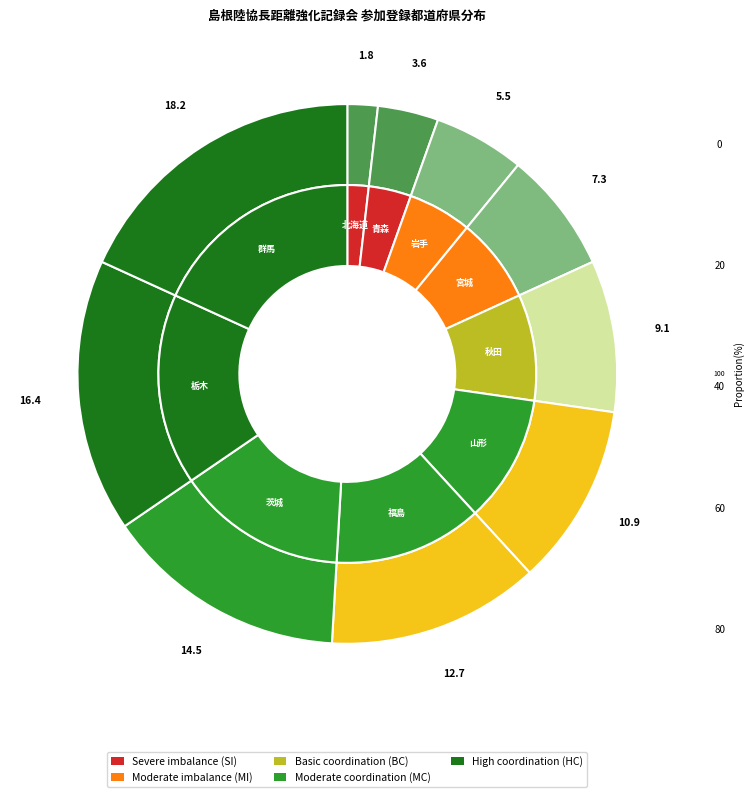

Is there any slice that represents more than half of the pie?

No